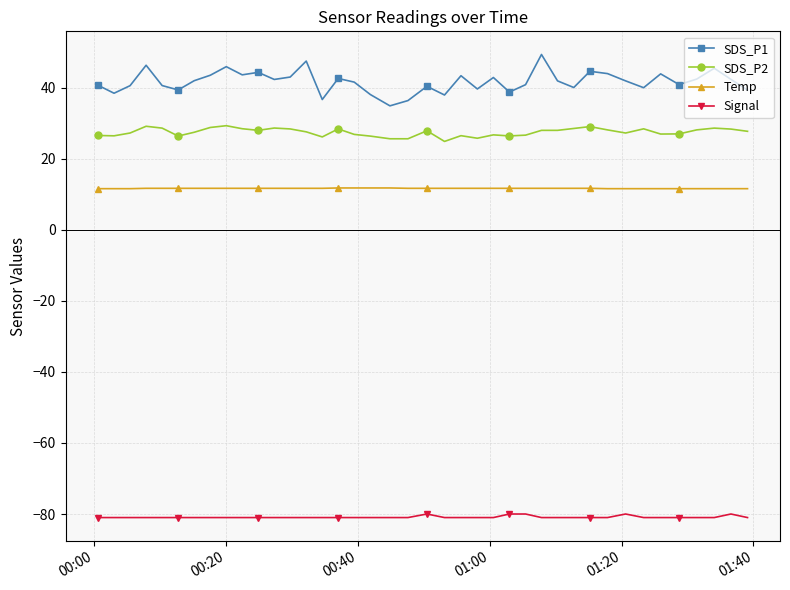

True or false: Signal and SDS_P2 cross at least once.

False